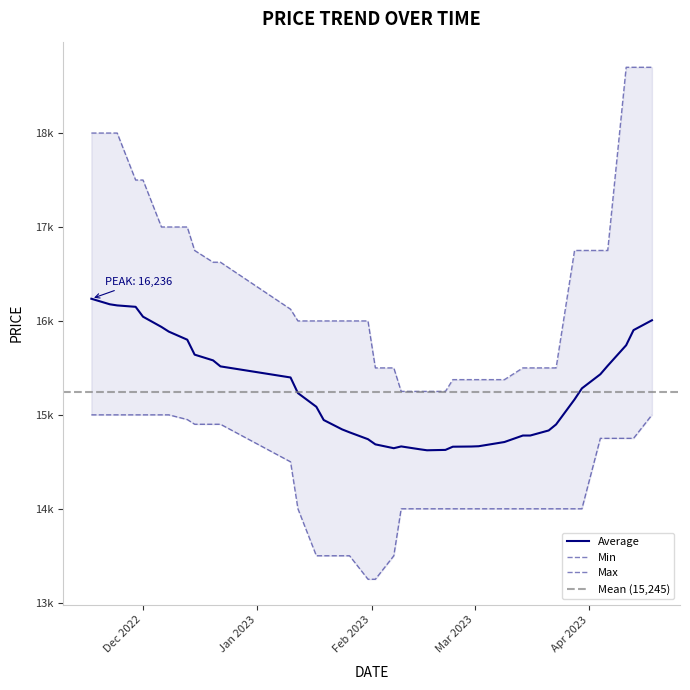

What is the sum of all Average values?

609814